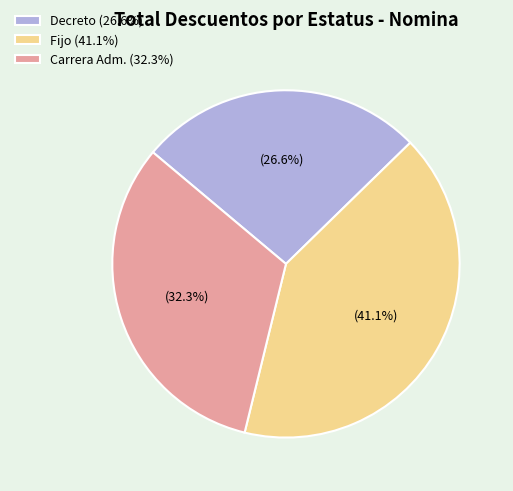

What is the ratio of the value at Fijo (41.1%) to the value at Decreto (26.6%)?

1.5